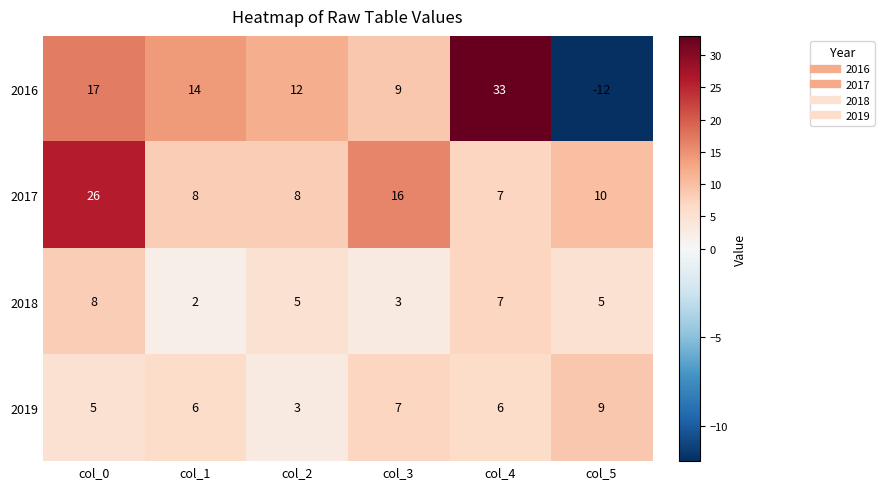

Which series has the widest spread of values?

2016